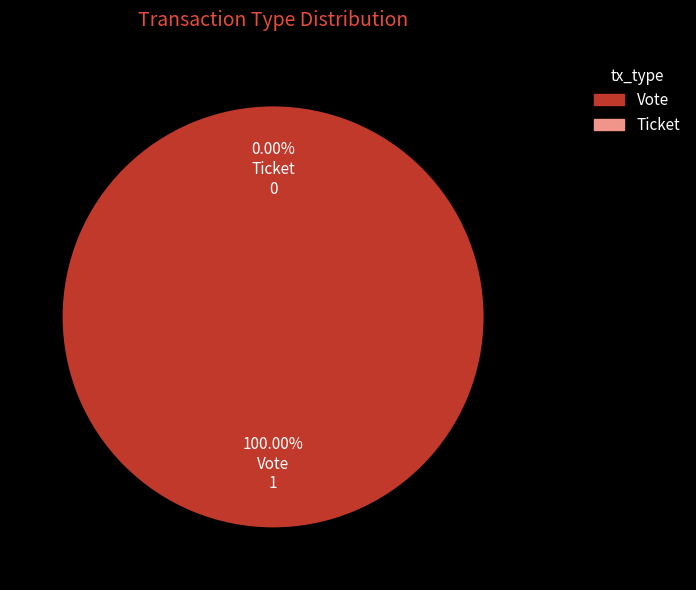

How many slices are in this pie chart?

2